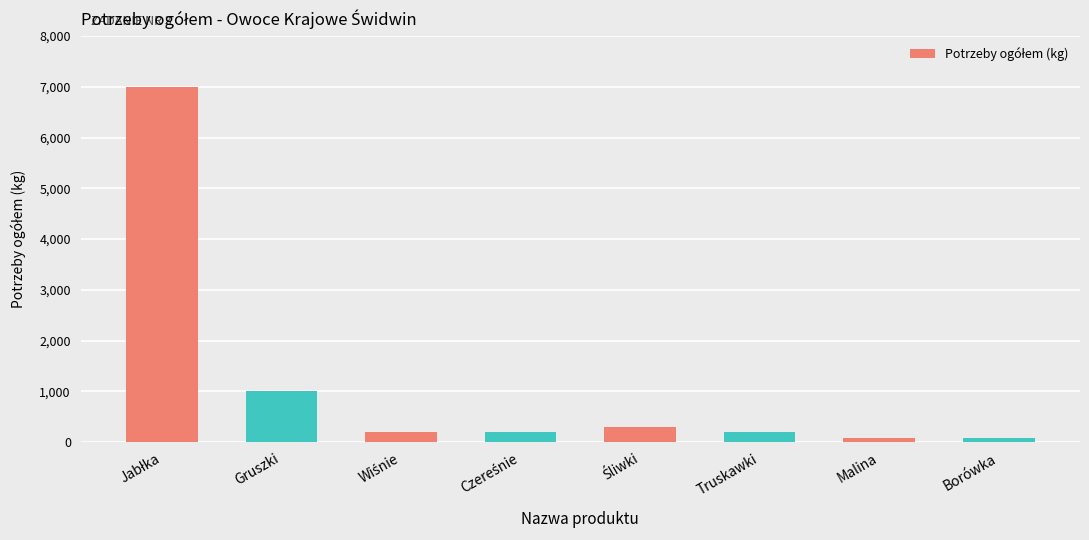

What is the label of the 2nd bar from the left?

Gruszki